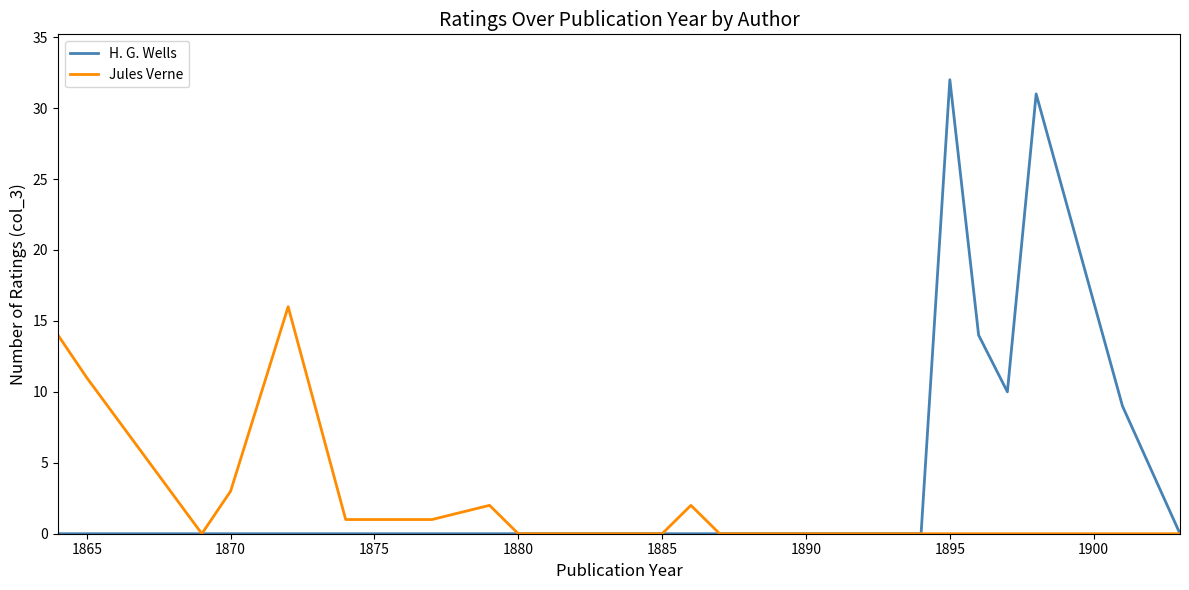

Reading left to right, what are all the values shown in this chart?

H. G. Wells: 0	0	0	0	0	0	0	0	0	0	0	0	0	0	0	0	0	0	0	0	0	32	14	10	31	9	0
Jules Verne: 14	11	0	3	16	1	1	2	0	0	0	0	0	0	2	0	0	0	0	0	0	0	0	0	0	0	0